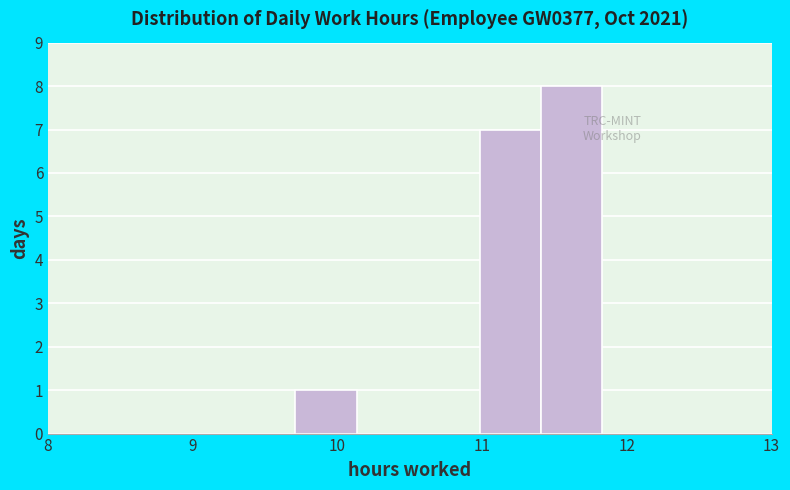

Reading left to right, transcribe this chart: for each bar, give the range it covers on the x-axis and its height. Neither the bar edges nor the heights are printed on the chart, so give them approximately, as read against the axes.

9.7 to 10.1: 1
10.1 to 10.6: 0
10.6 to 11.0: 0
11.0 to 11.4: 7
11.4 to 11.8: 8